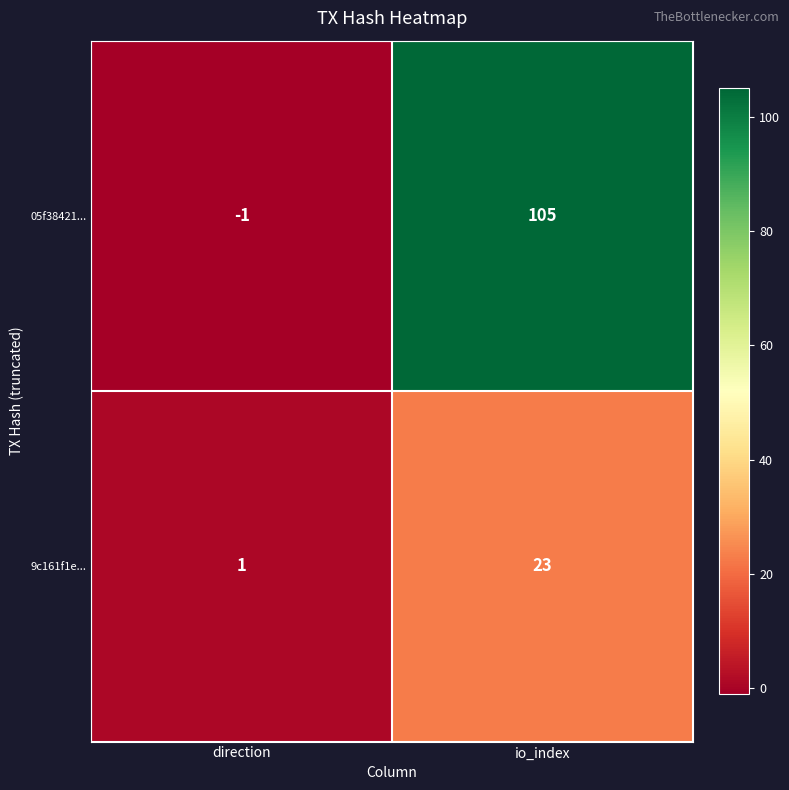

True or false: 05f38421... has a value of 0 at direction.

False